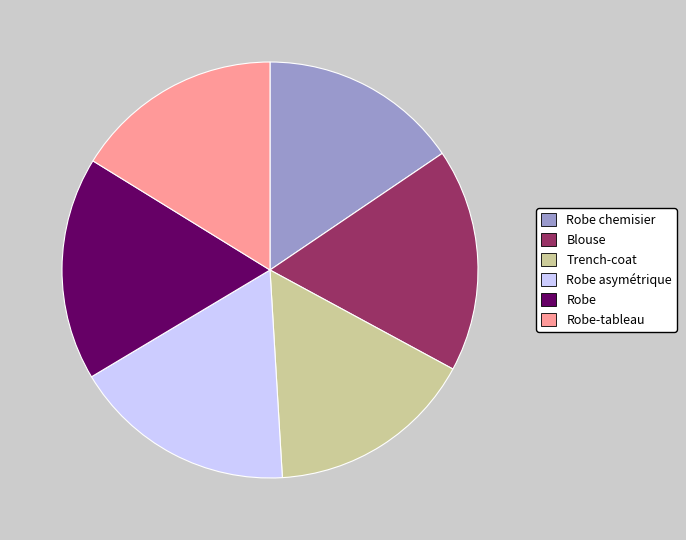

What is the ratio of the value at Robe chemisier to the value at Robe-tableau?

1.0